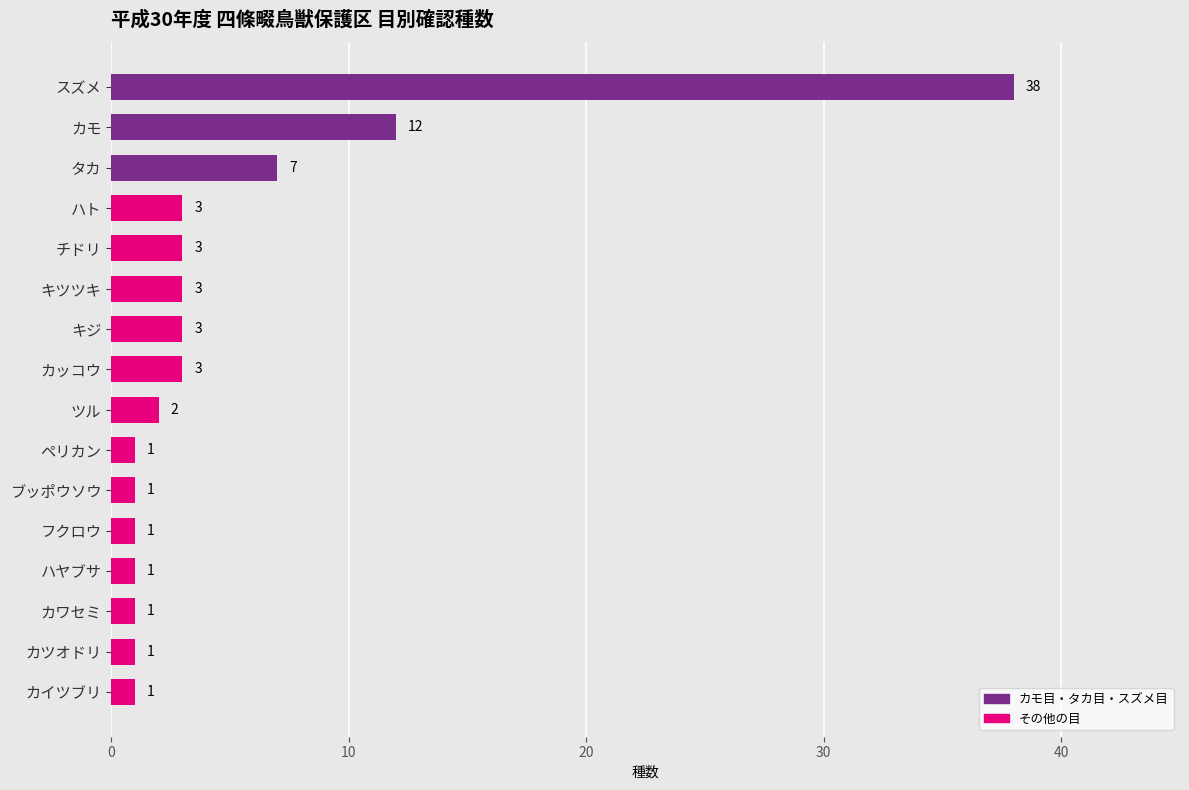

Where is the data nearest to the value 19?

カモ